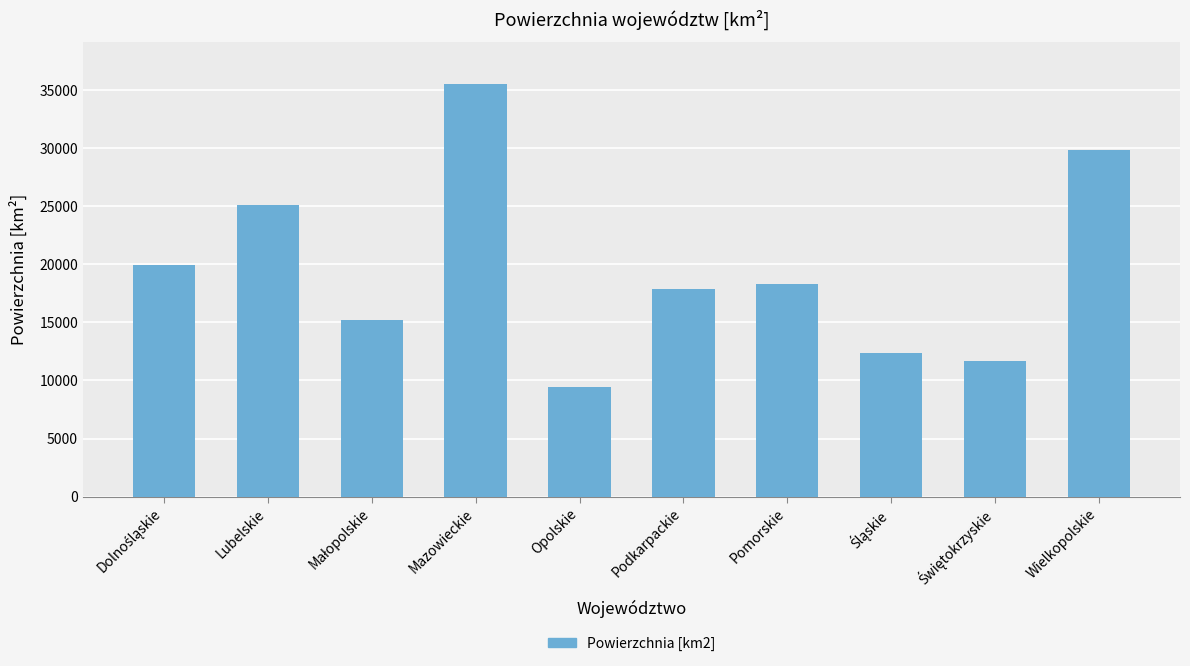

Is it true that the value at Podkarpackie is 24555.8?

False